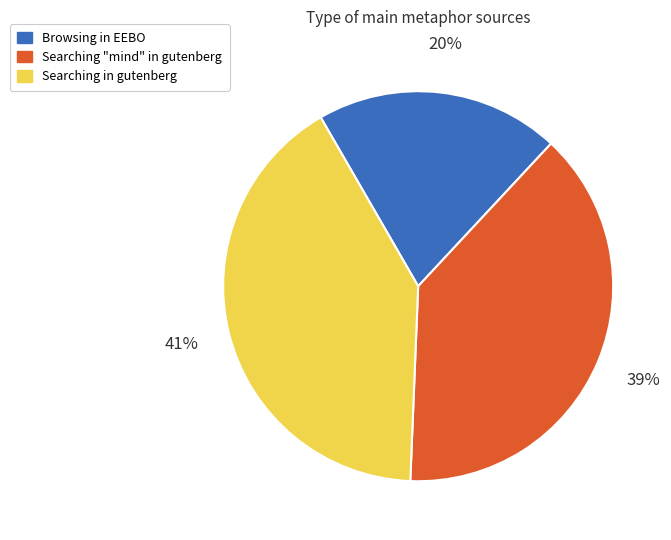

What is the largest slice in the pie chart?

Searching in gutenberg